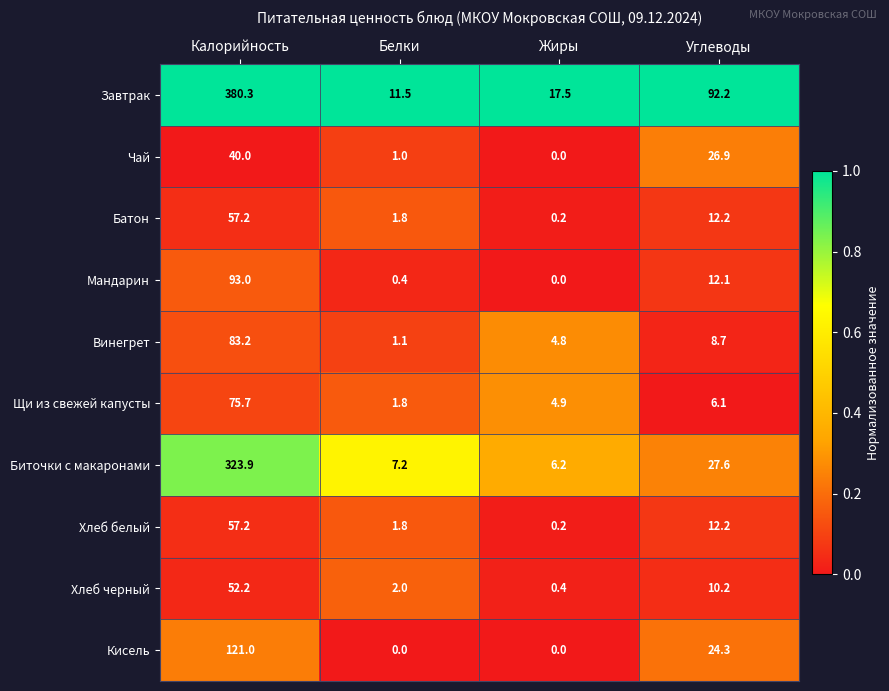

Which series changed the most between Калорийность and Углеводы?

Биточки с макаронами